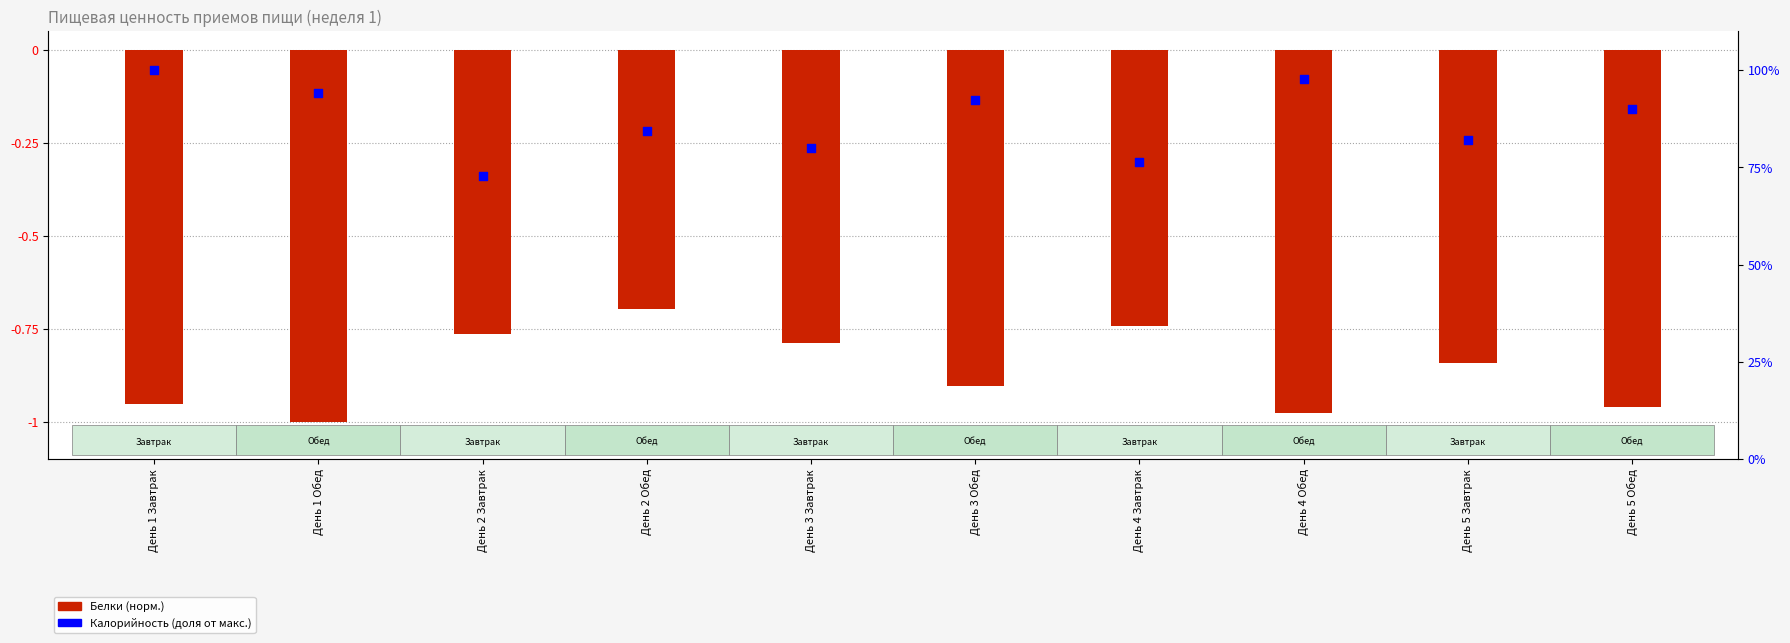

Which series has the largest total across all categories?

Калорийность (доля от макс.)